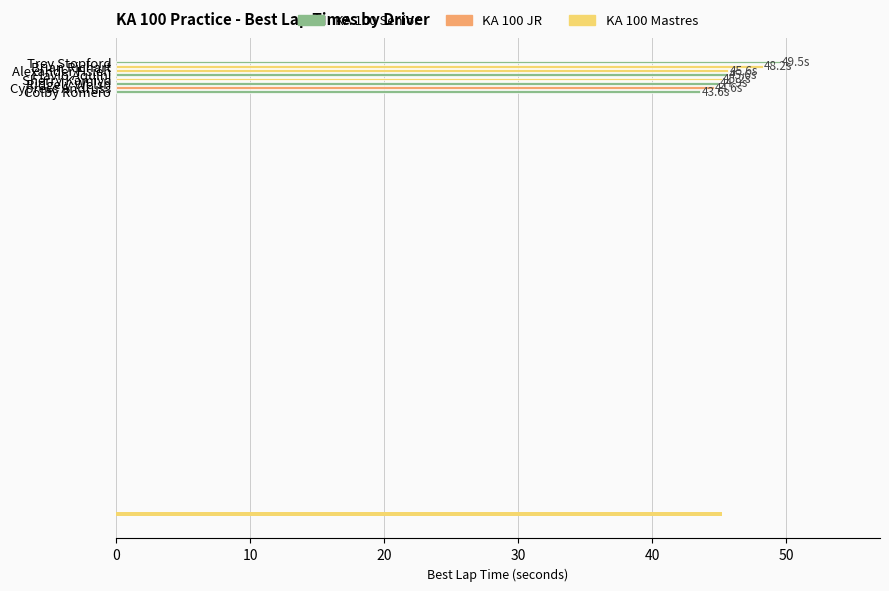

Which category has the highest value across all series?

Trey Stopford